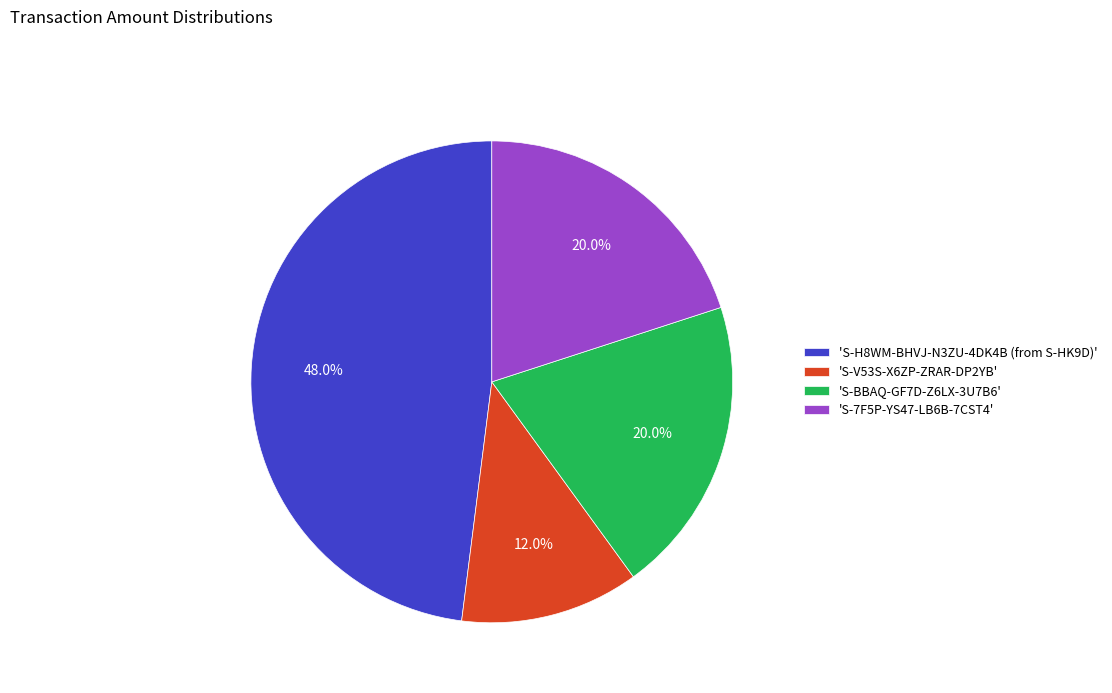

How many segments does this pie chart have?

4